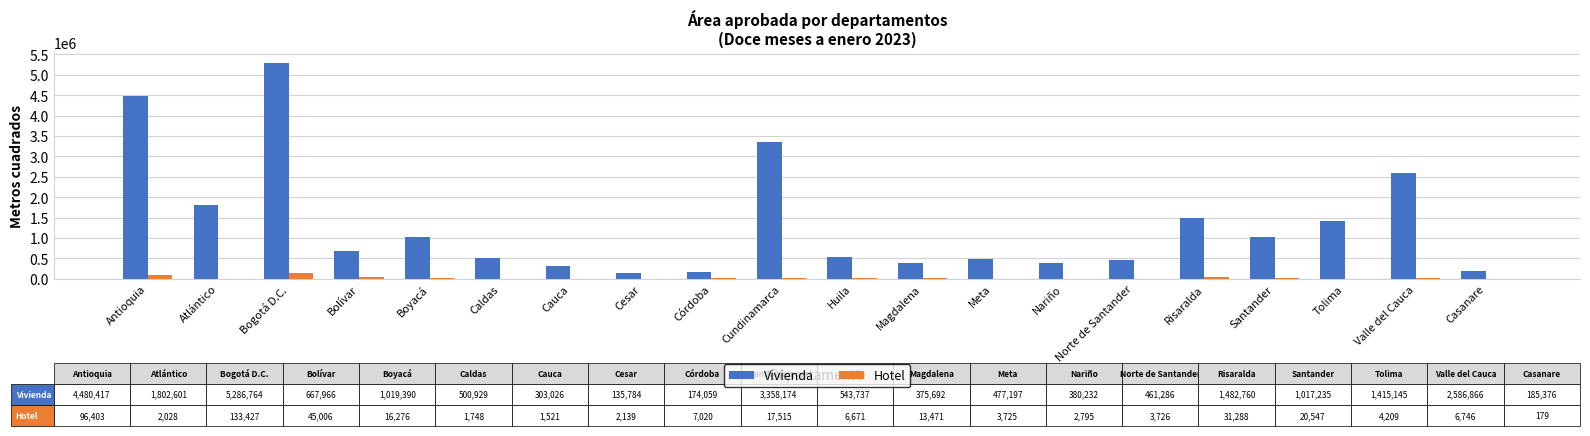

At which label does Vivienda first exceed 667966?

Antioquia